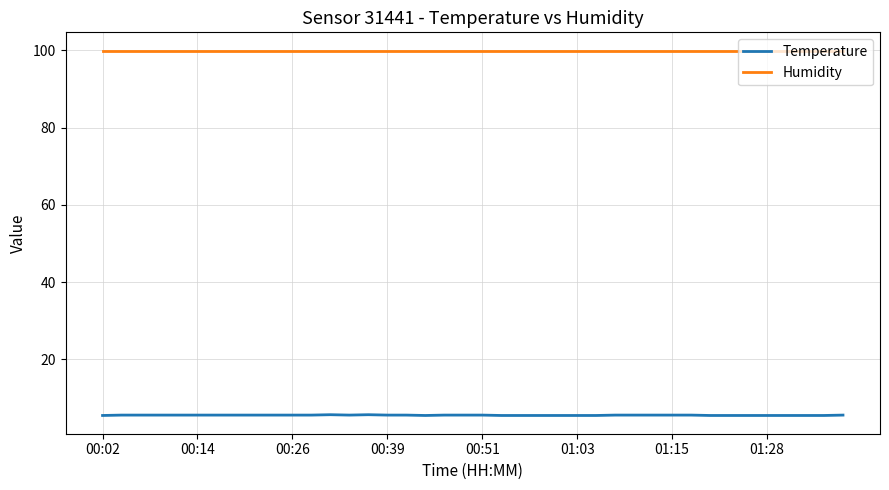

True or false: Humidity and Temperature intersect in this chart.

False